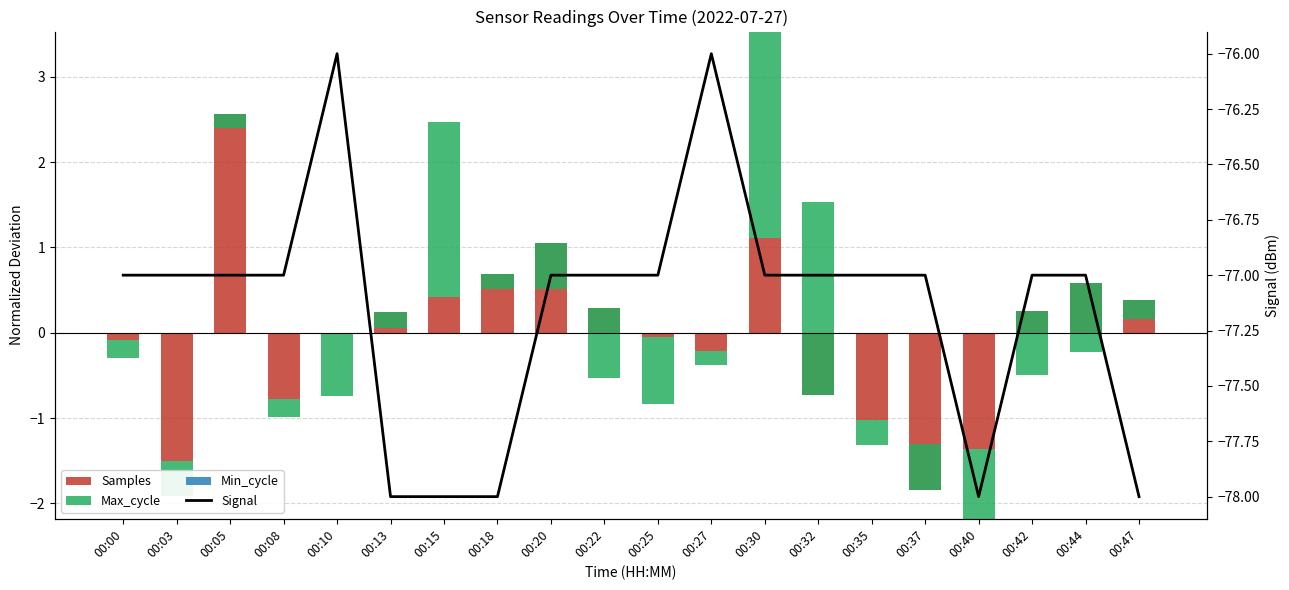

Rank the series at 00:27 from lowest to highest value.

Signal, Samples, Max_cycle, Min_cycle